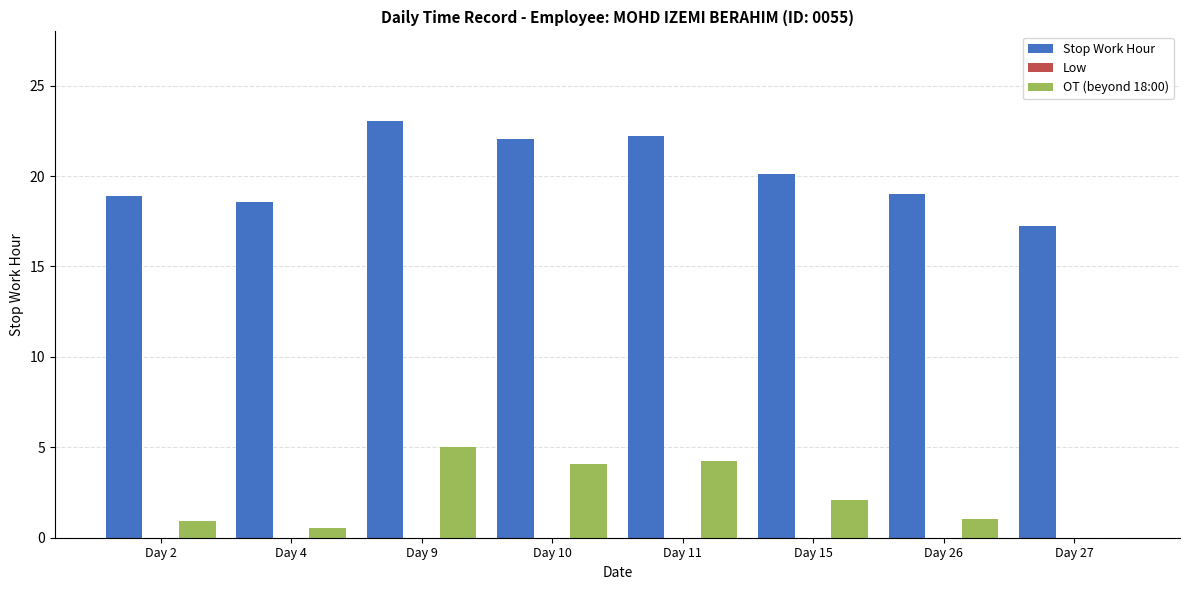

What is the average value of the Stop Work Hour series?

20.1